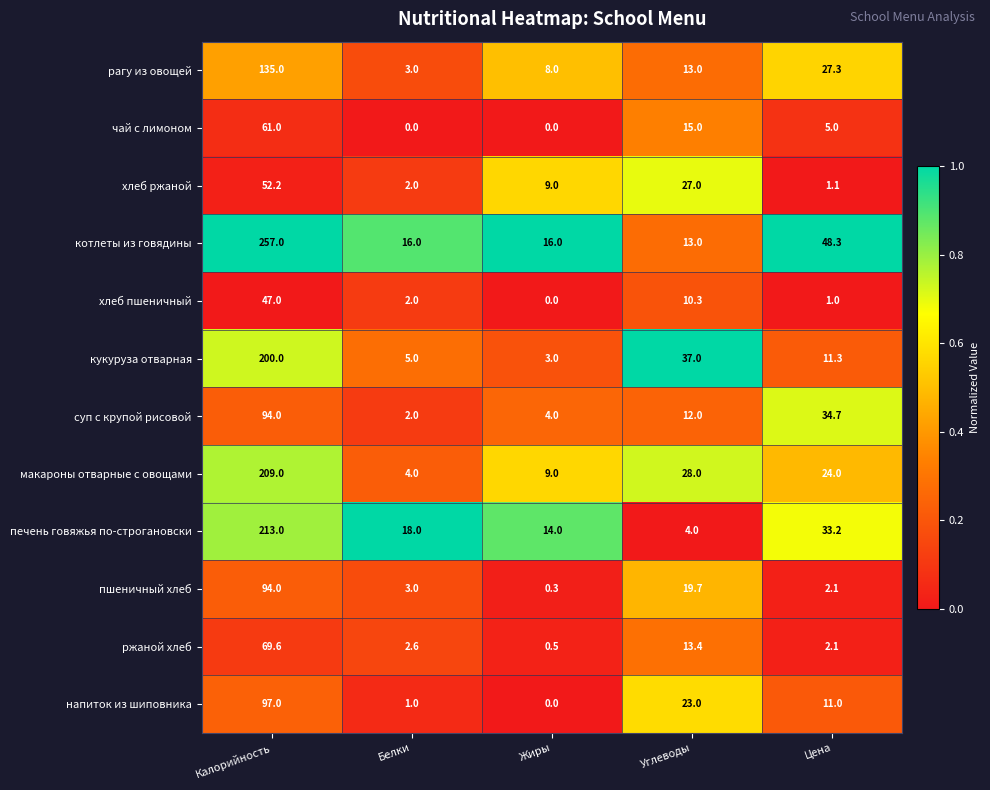

Is the value of пшеничный хлеб at Белки greater than the value of хлеб пшеничный at Белки?

Yes